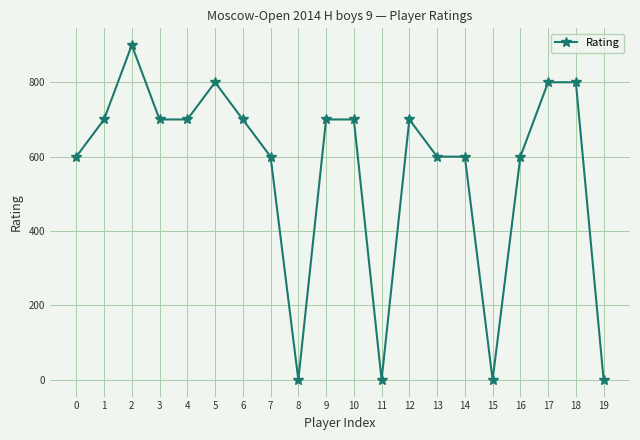

The value at 19 is -568. True or false?

False